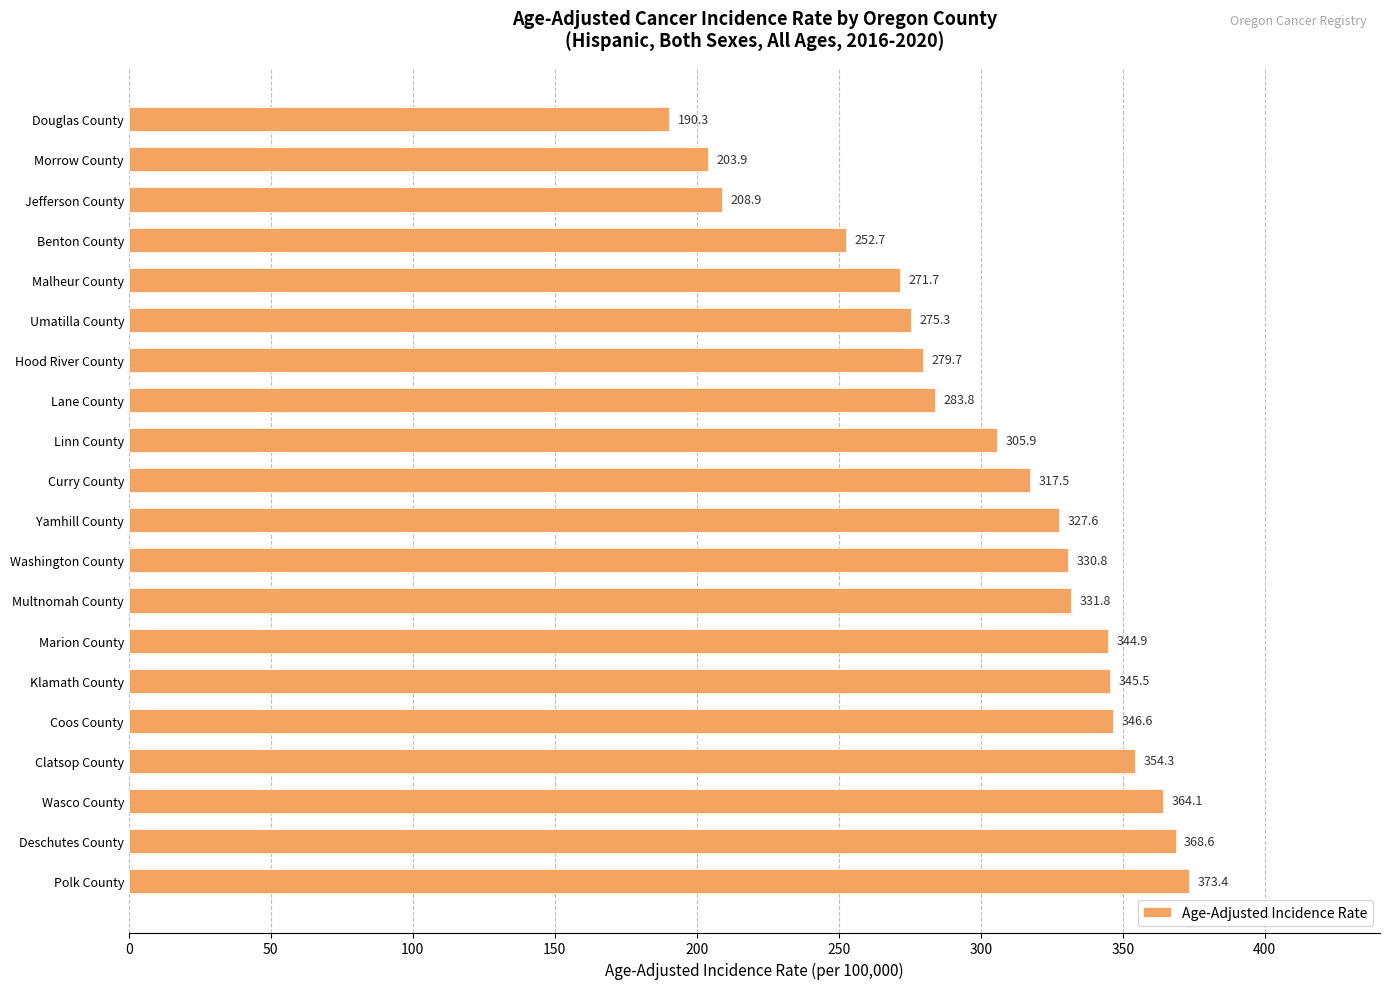

Reading bottom to top, what are all the values shown in this chart?

373.4	368.6	364.1	354.3	346.6	345.5	344.9	331.8	330.8	327.6	317.5	305.9	283.8	279.7	275.3	271.7	252.7	208.9	203.9	190.3